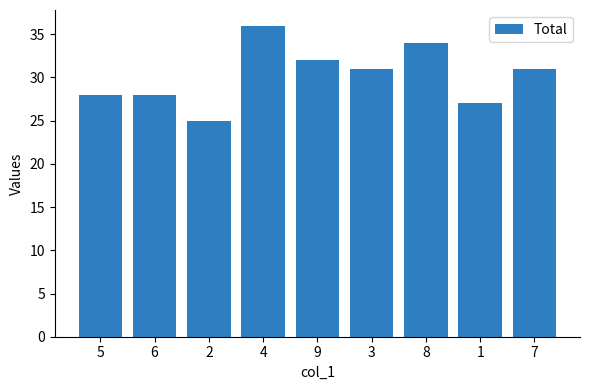

What is the label of the 3rd bar from the left?

2